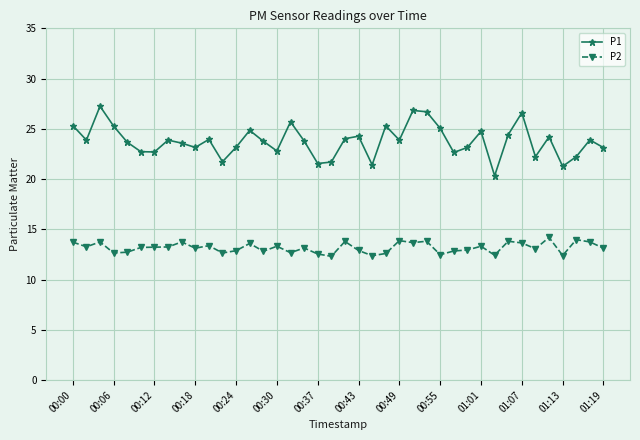

True or false: P1 has more than 2 interior local peaks.

True